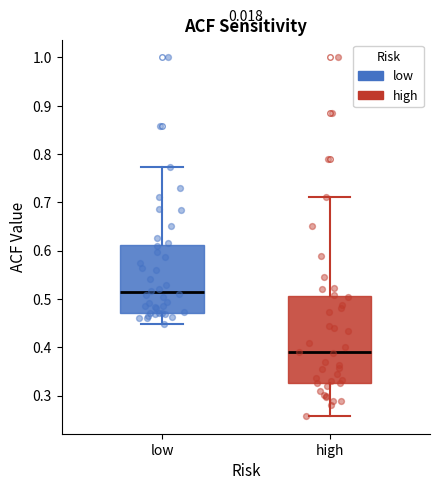

Reading left to right, transcribe this box plot: for each box, give where its median line is, the range the box spans, and where its two whiskers end, as read against the y-axis. The values are not printed on the chart, so give them approximately, as read against the axis.

low: median 0.51, box 0.47 to 0.61, whiskers 0.45 to 0.77
high: median 0.39, box 0.33 to 0.51, whiskers 0.26 to 0.71